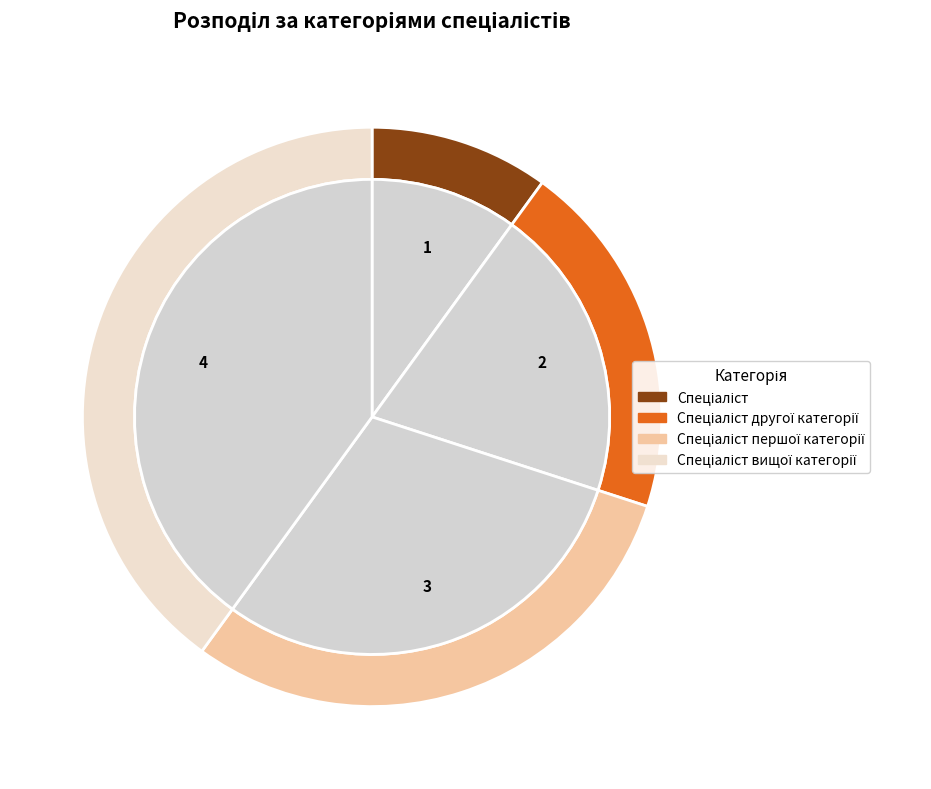

What is the largest slice in the pie chart?

Спеціаліст вищої категорії